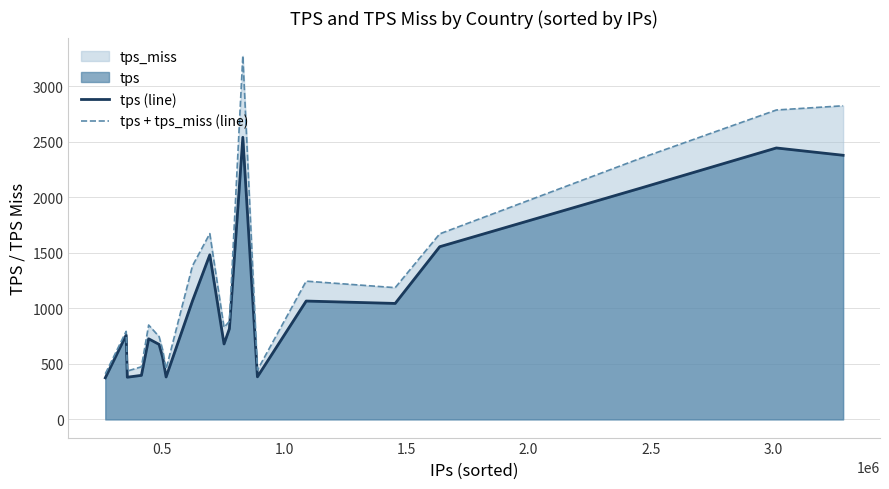

How many data points in tps + tps_miss (line) are above 882?

10